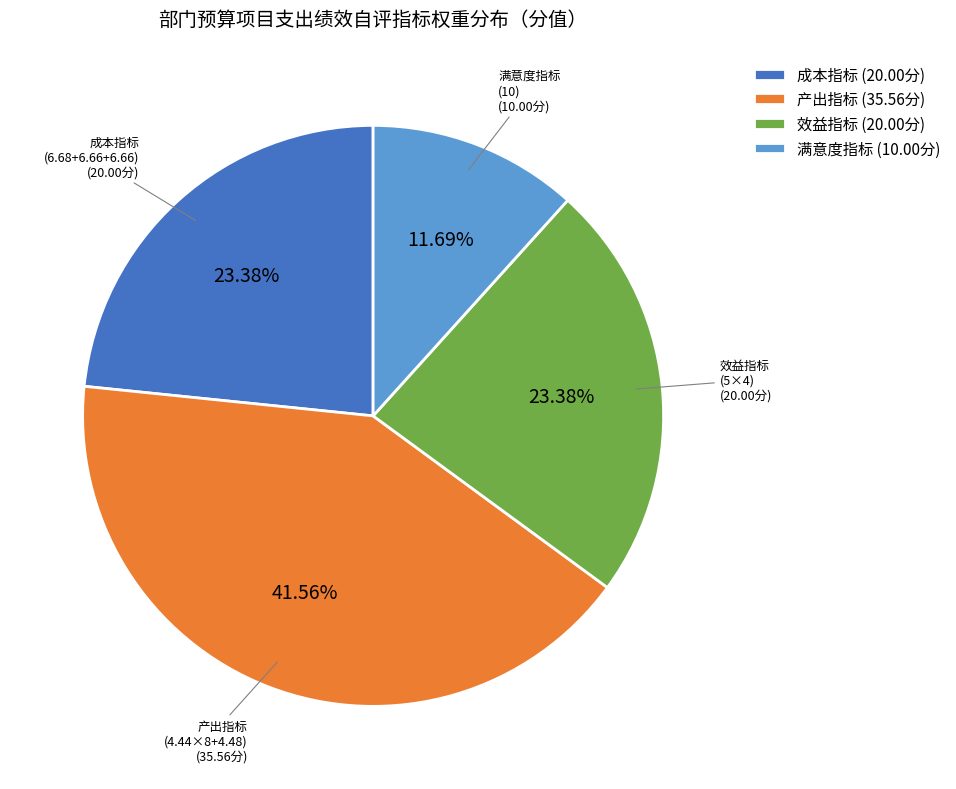

Is there a majority slice in this chart?

No